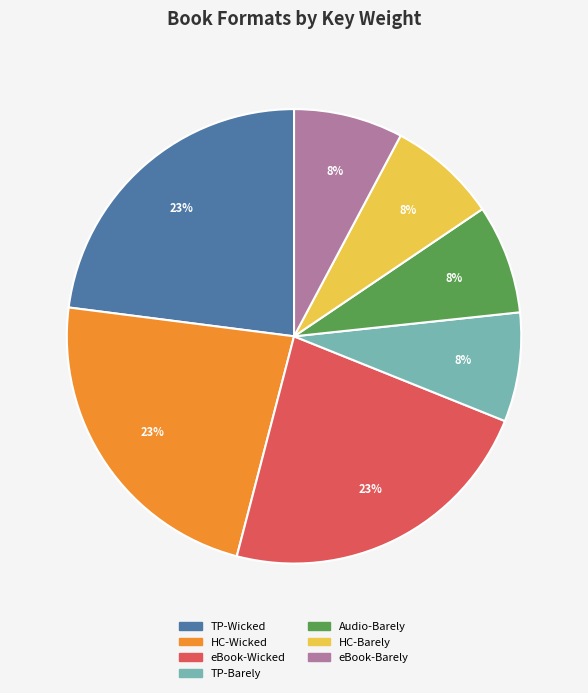

To the nearest percent, what is the combined percentage of eBook-Wicked and TP-Wicked?

46%